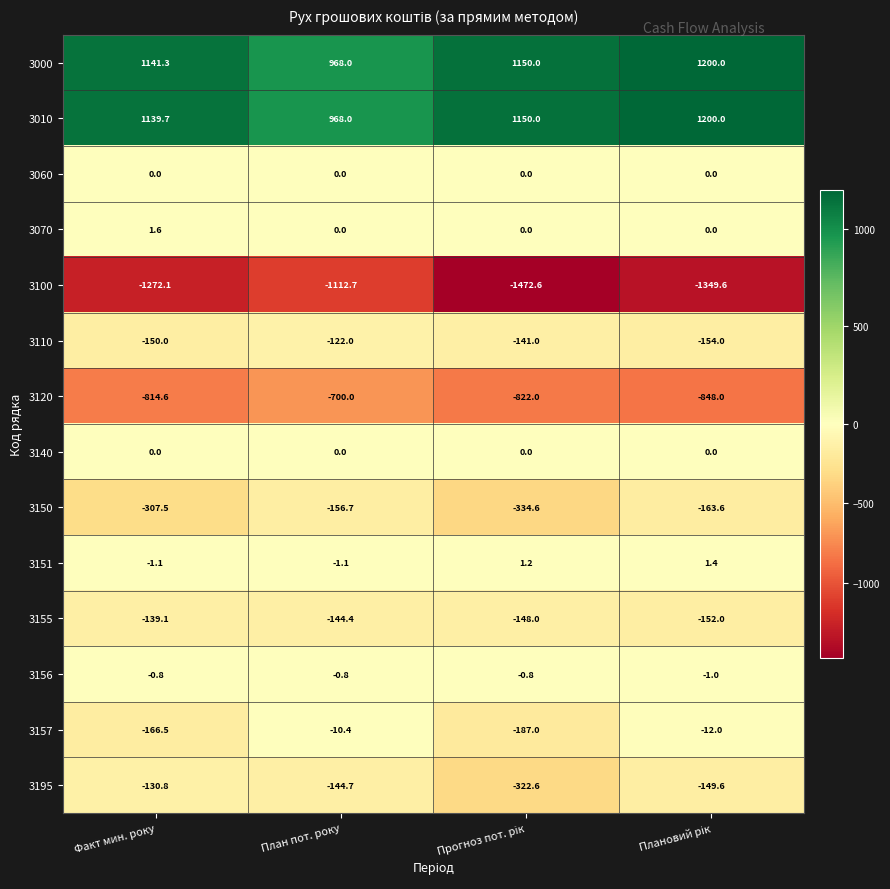

What is the spread (max minus min) of values at Факт мин. року?

2413.4